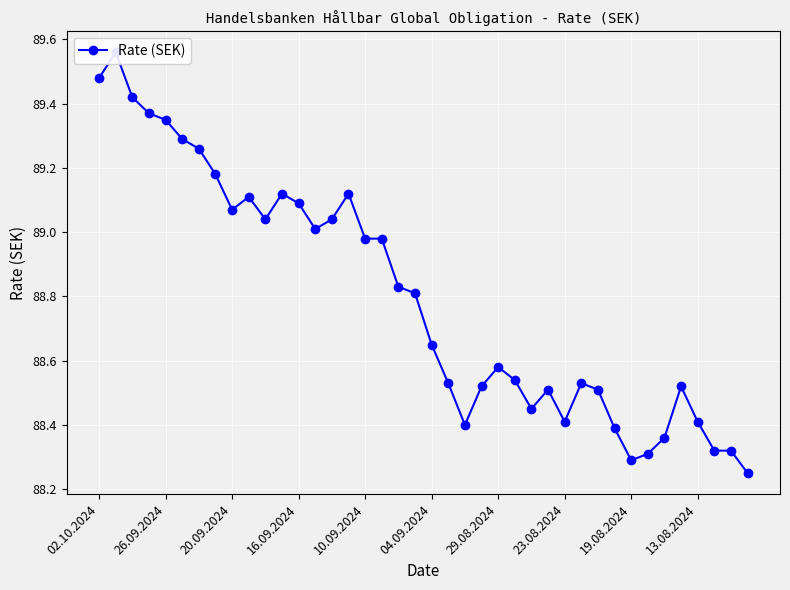

How many lines are shown in the chart?

1